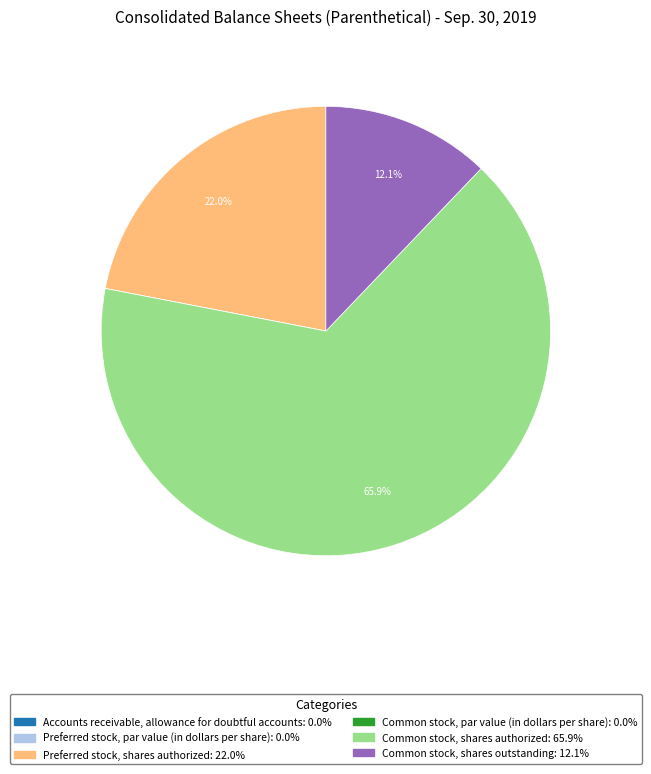

True or false: Preferred stock, shares authorized accounts for 33% of the total.

False